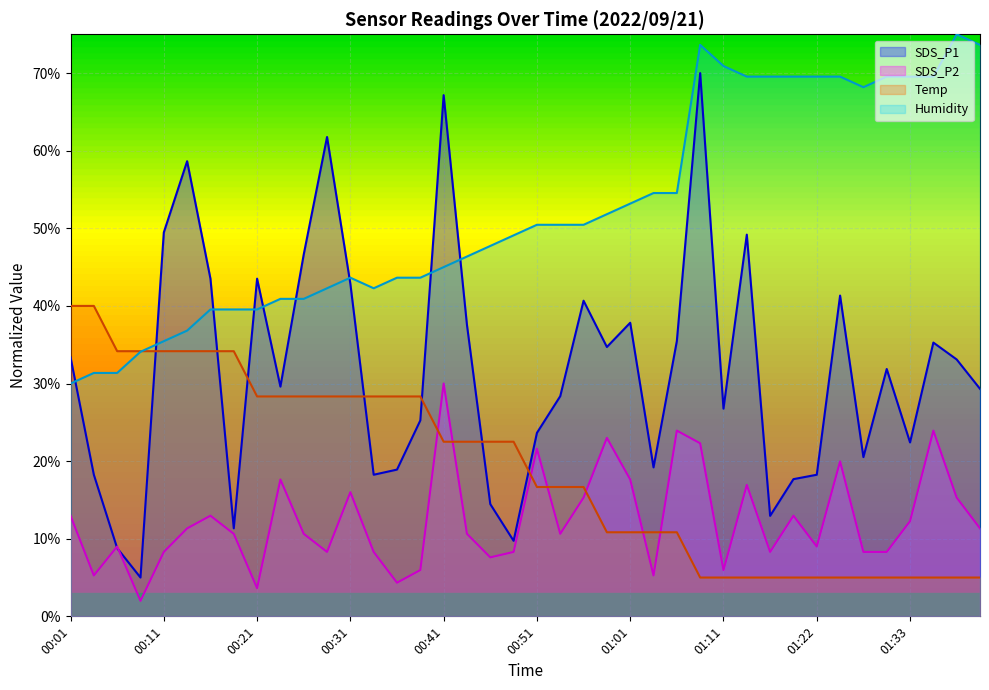

Between 00:18 and 01:06, which series saw the biggest shift?

SDS_P1